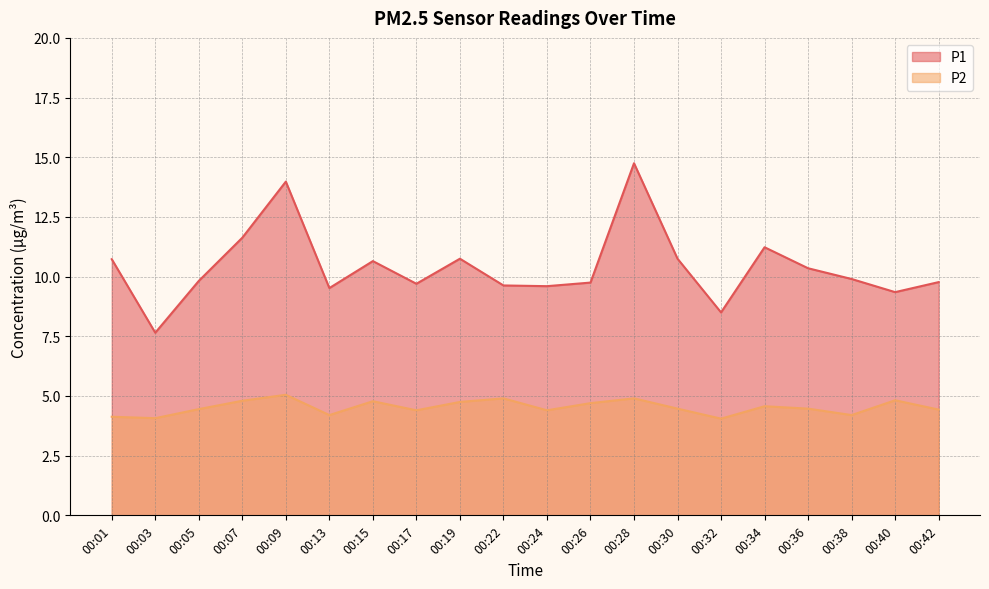

How many interior local peaks does the P2 series have?

6